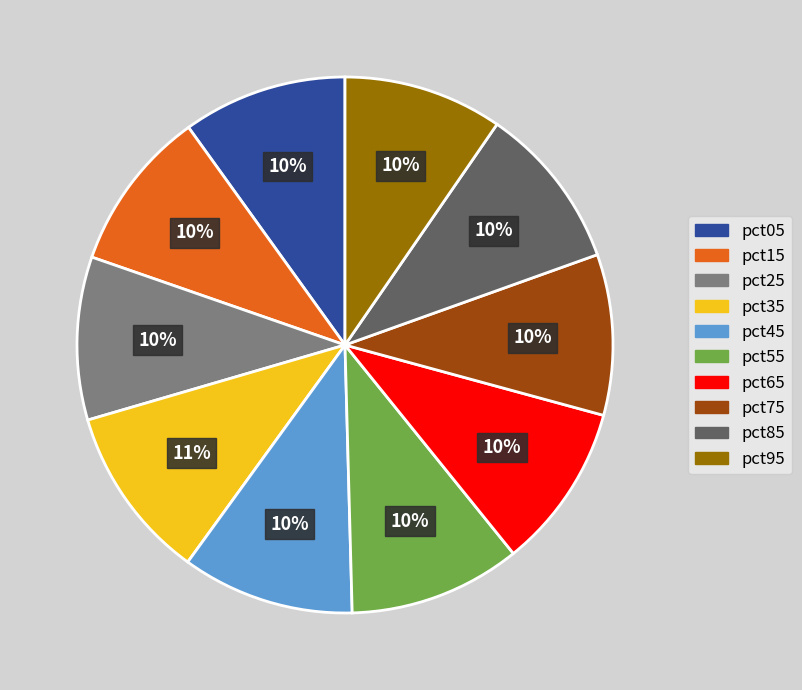

Count the number of slices in the pie.

10